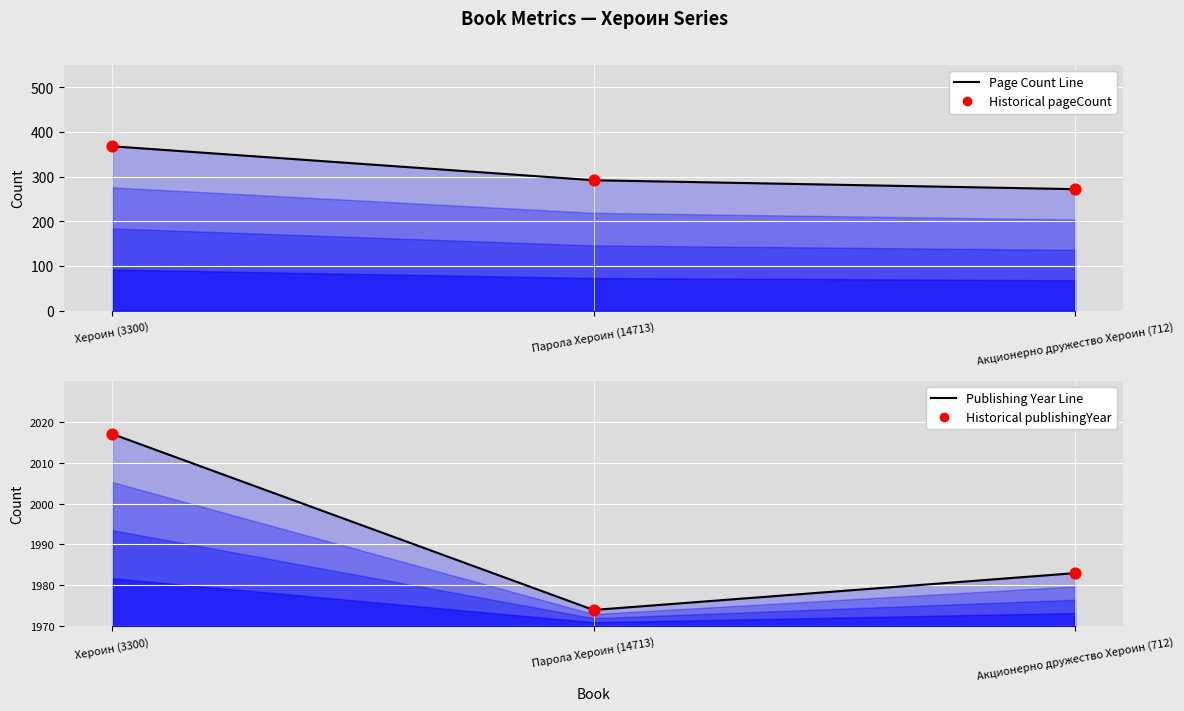

At which category is the sum across all series the highest?

Хероин (3300)